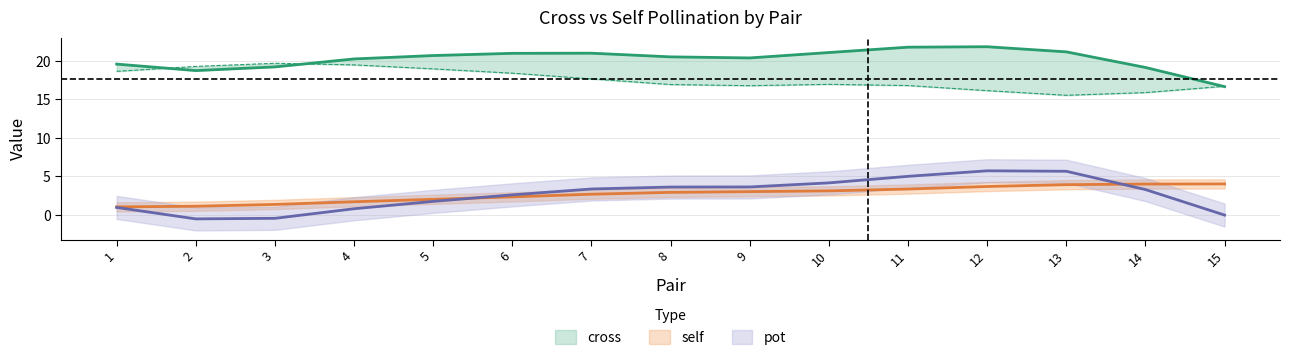

What is the average value of the pot series?

2.7